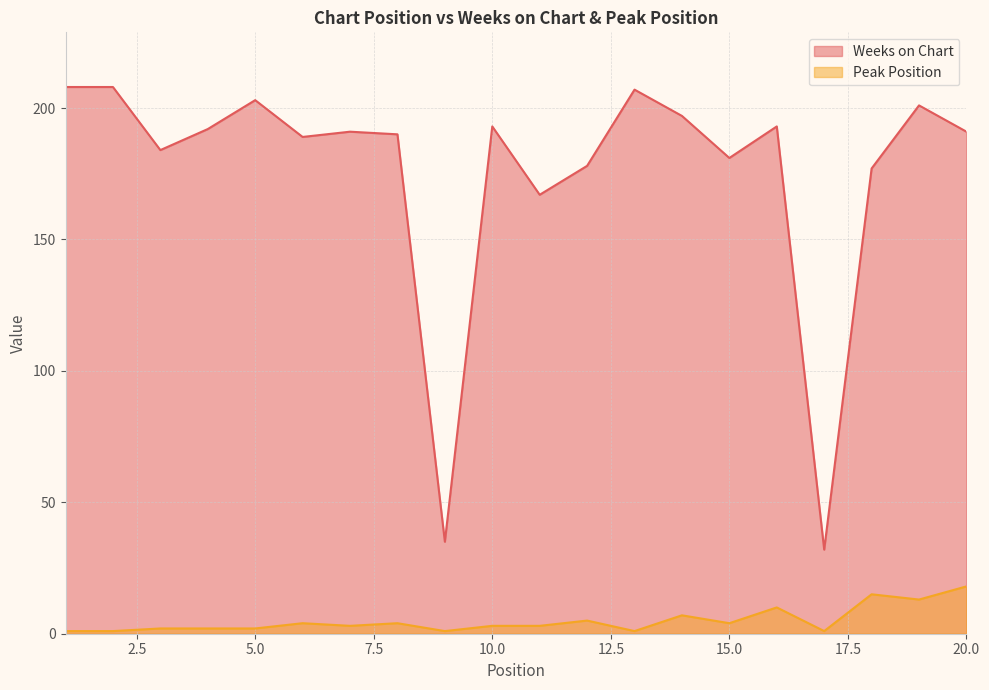

True or false: Weeks on Chart and Peak Position cross at least once.

False